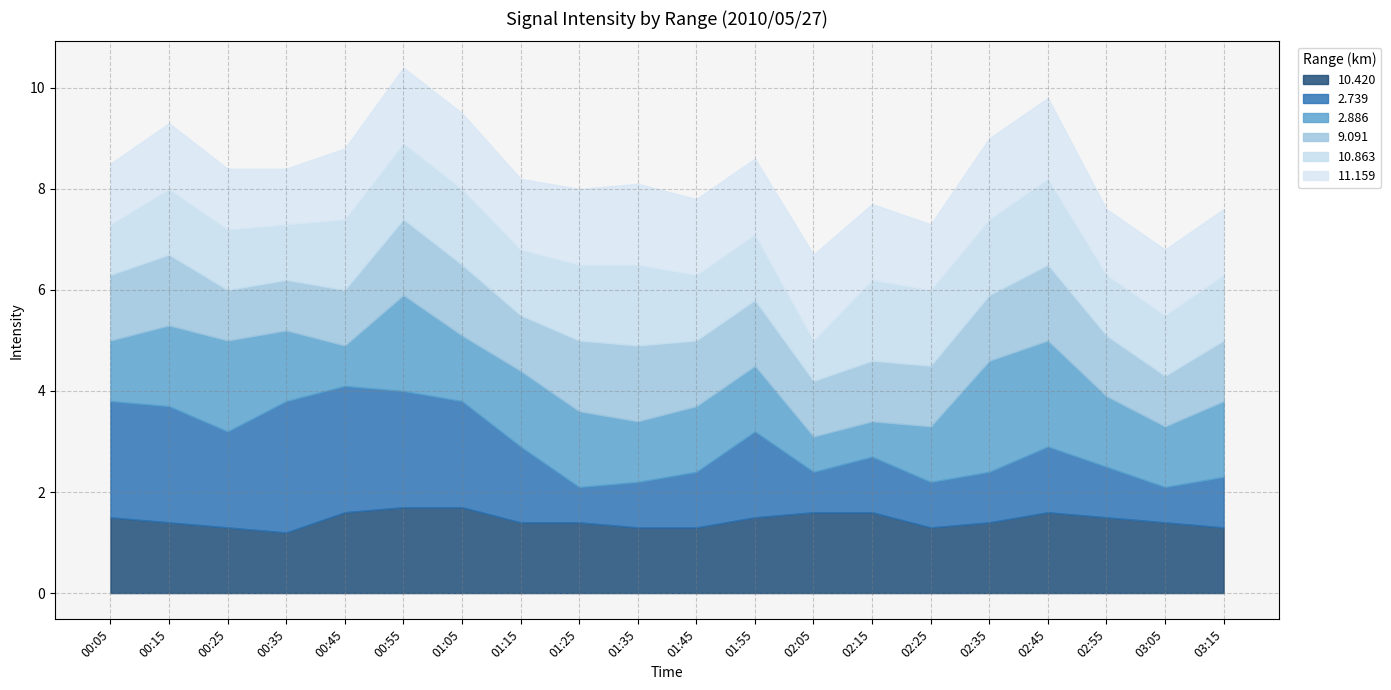

What is the total value across all series at 02:35?

9.0